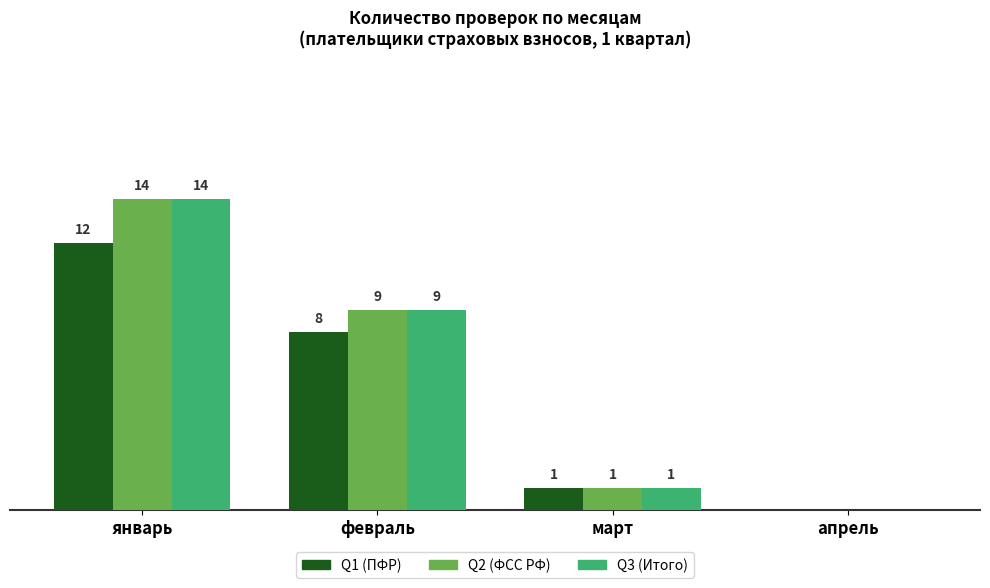

Where does the Q1 (ПФР) series first go above 8?

январь